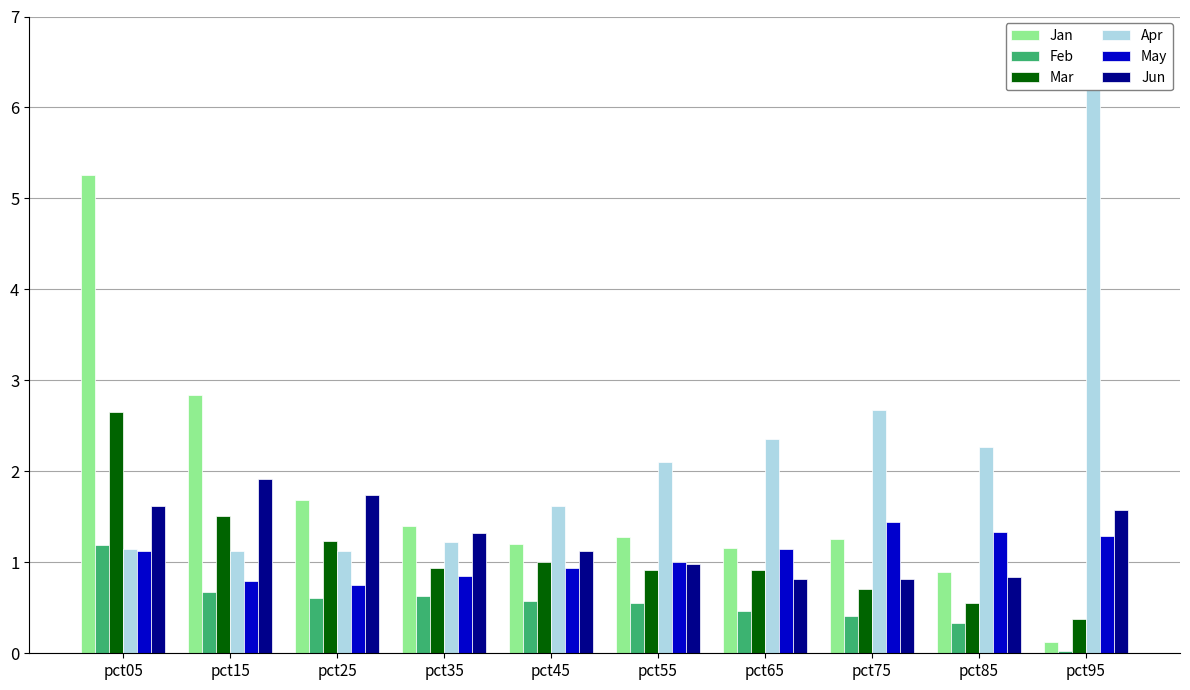

The May series shows 2.3 at pct85. True or false?

False